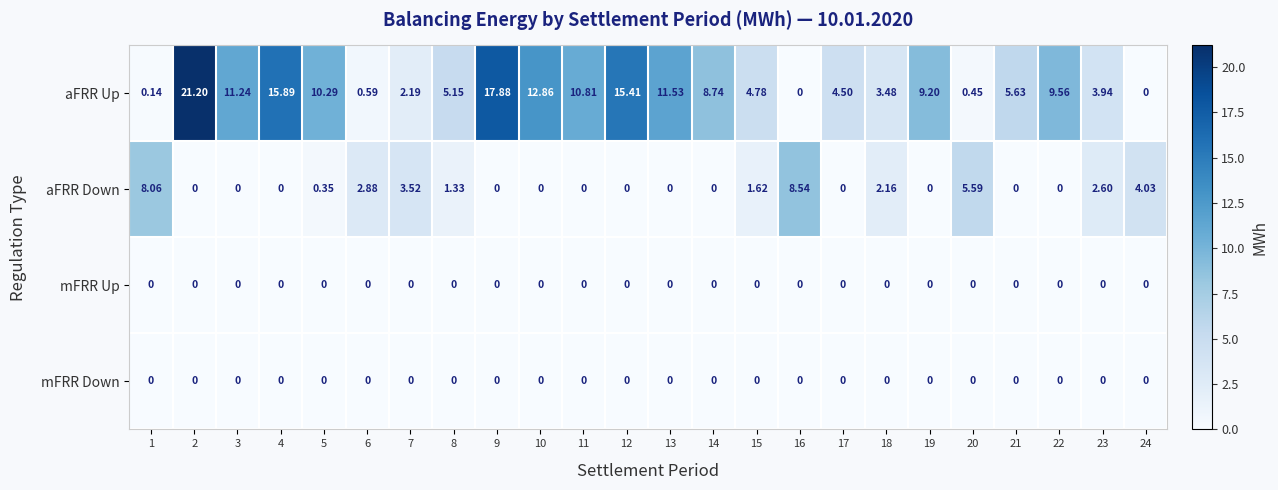

Is the value of aFRR Down at 9 greater than the value of aFRR Up at 15?

No